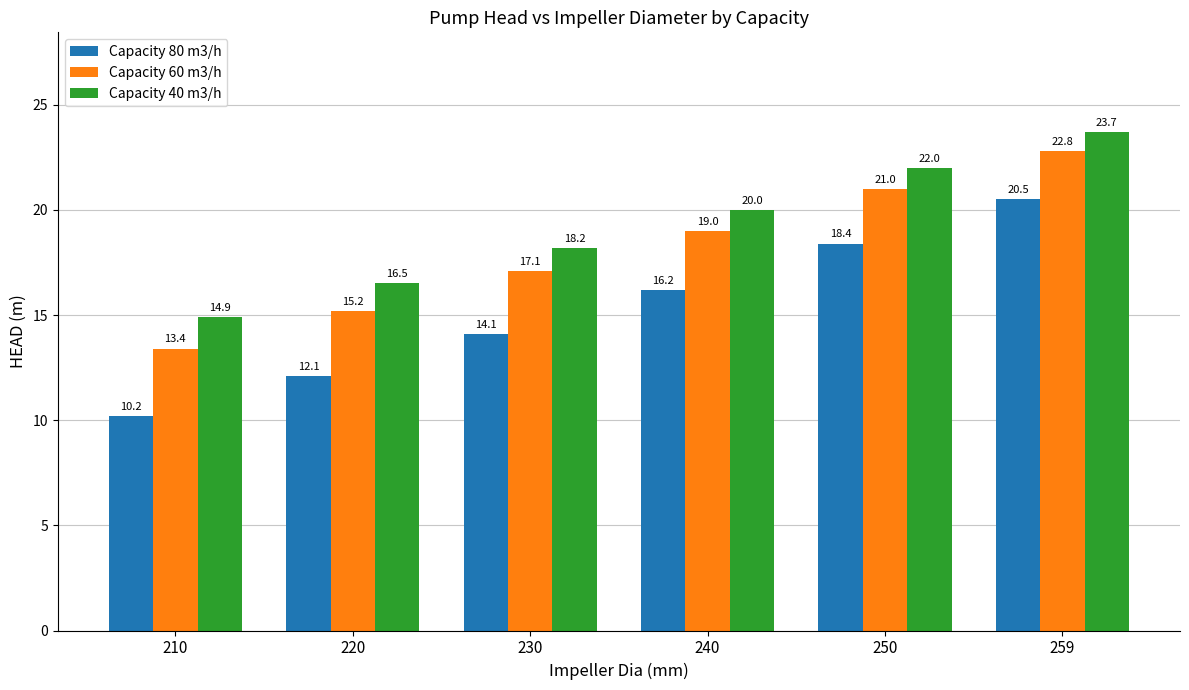

List the labels in order of Capacity 60 m3/h value, largest first.

259, 250, 240, 230, 220, 210